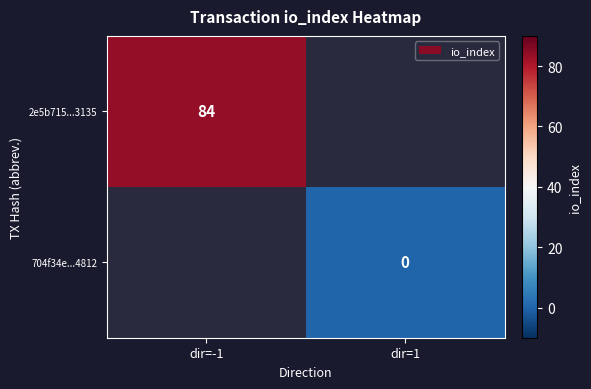

Is it true that 2e5b715...3135 equals 84 at dir=-1?

True